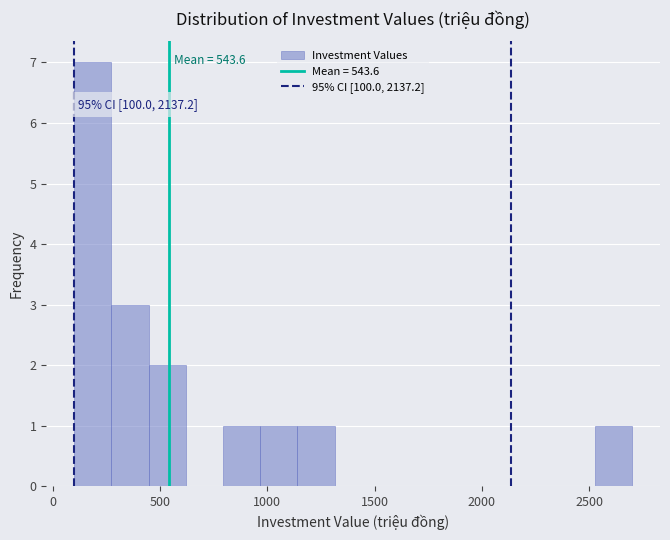

Around what value on the x-axis is the tallest bar? Give the approximate position of its centre, as read against the axis.

200